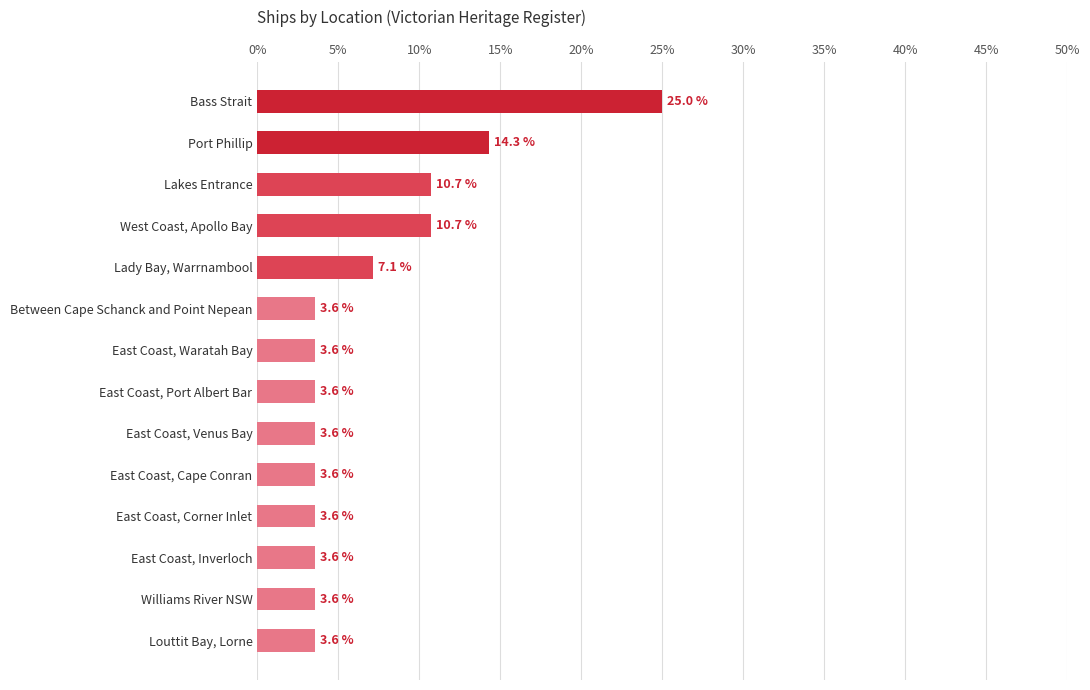

Reading top to bottom, list all the values displayed in this chart.

25.0	14.3	10.7	10.7	7.1	3.6	3.6	3.6	3.6	3.6	3.6	3.6	3.6	3.6